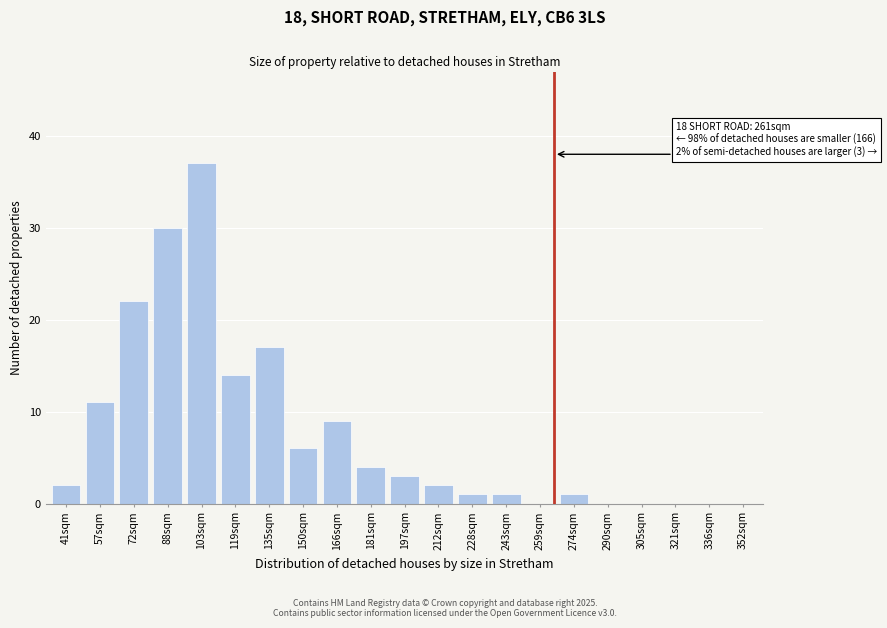

Reading right to left, extract all data points from this chart.

352sqm=0	336sqm=0	321sqm=0	305sqm=0	290sqm=0	274sqm=1	259sqm=0	243sqm=1	228sqm=1	212sqm=2	197sqm=3	181sqm=4	166sqm=9	150sqm=6	135sqm=17	119sqm=14	103sqm=37	88sqm=30	72sqm=22	57sqm=11	41sqm=2